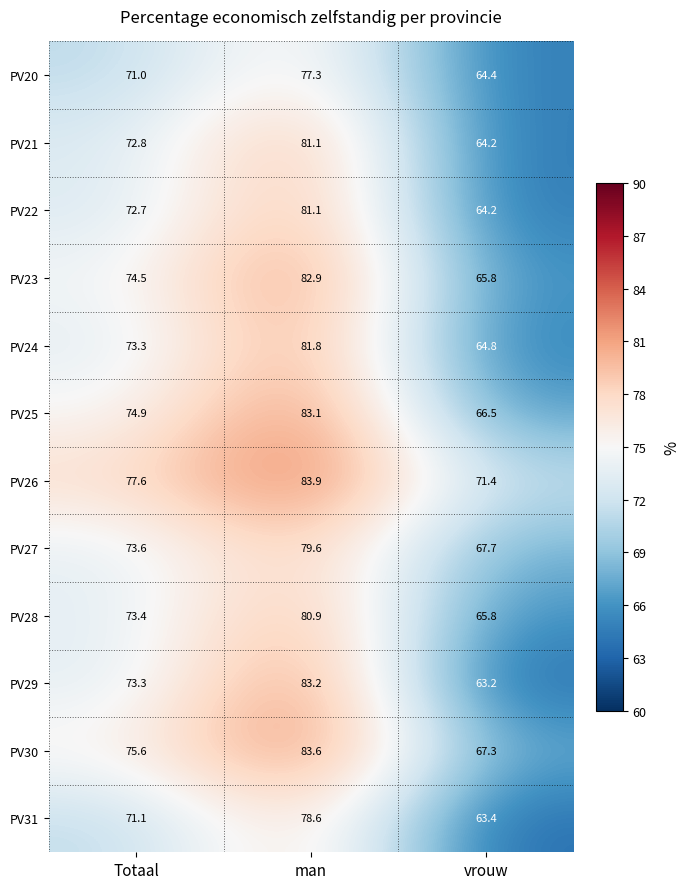

Which series has the largest total across all categories?

PV26